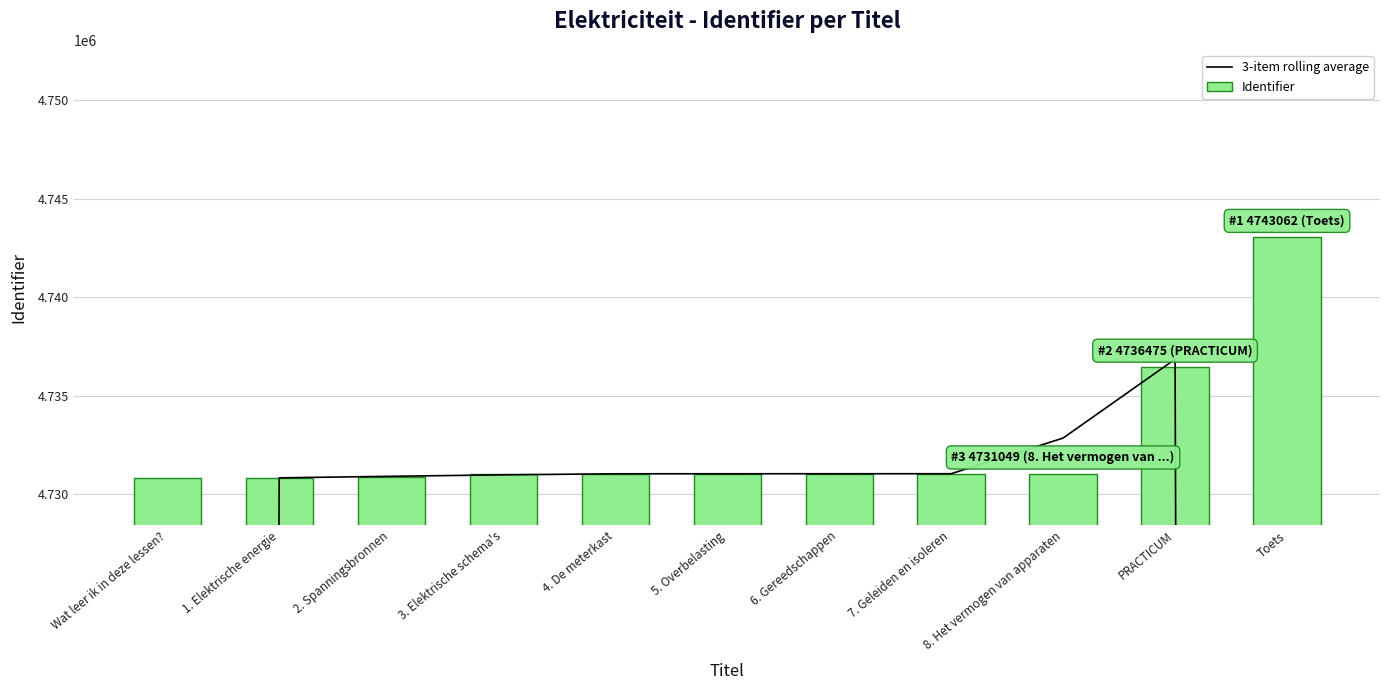

What is the sum of the Identifier values at 2. Spanningsbronnen and 5. Overbelasting?

9461933